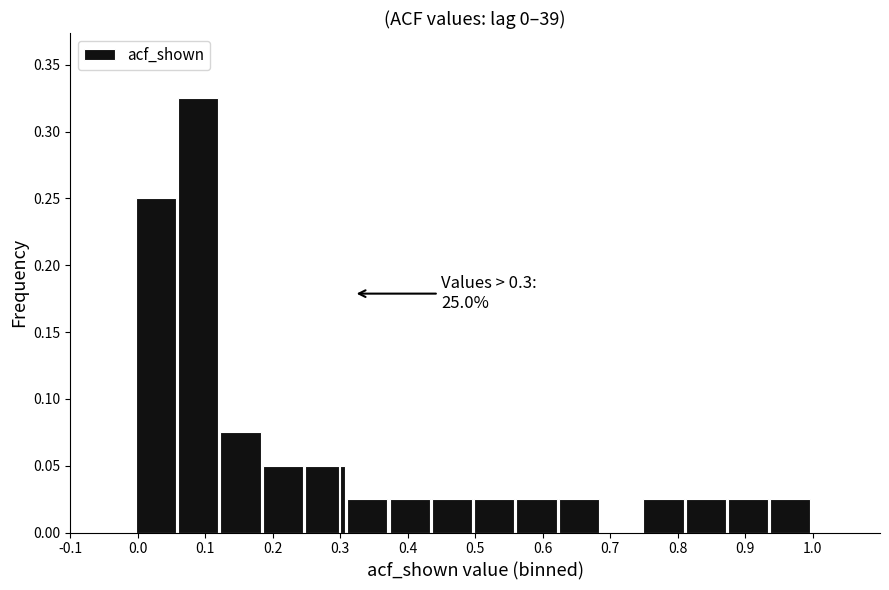

Which range on the x-axis has the tallest bar?

0.06 to 0.12